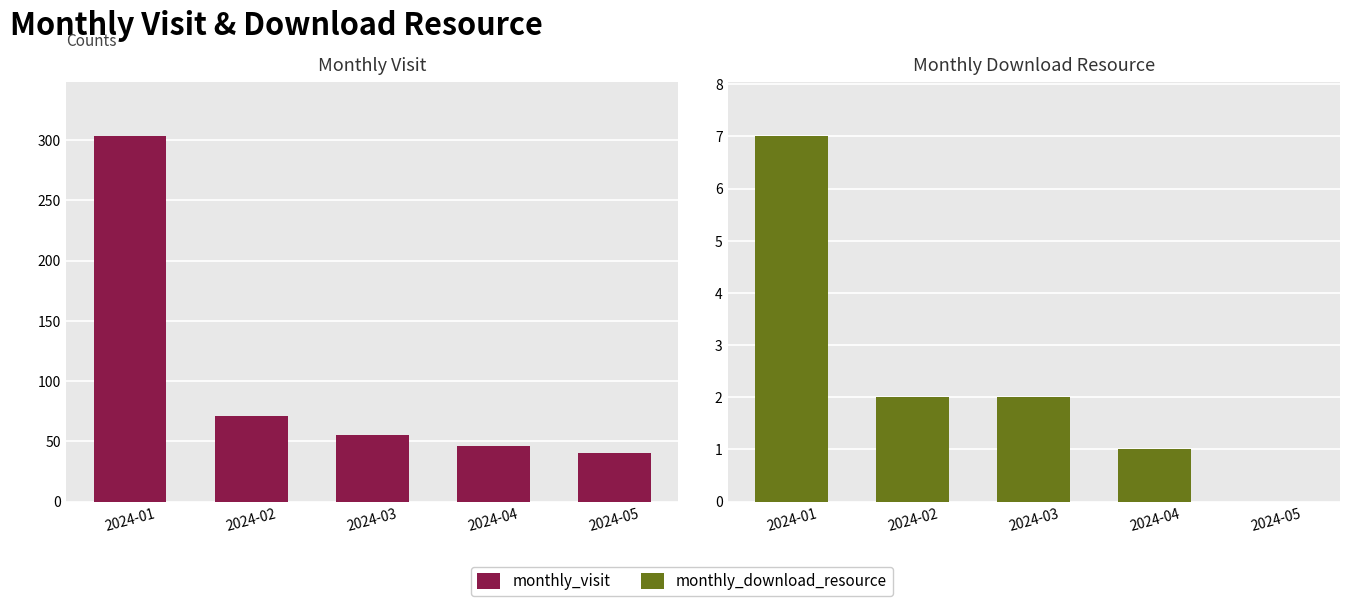

What are all the series names shown in the legend?

monthly_visit, monthly_download_resource